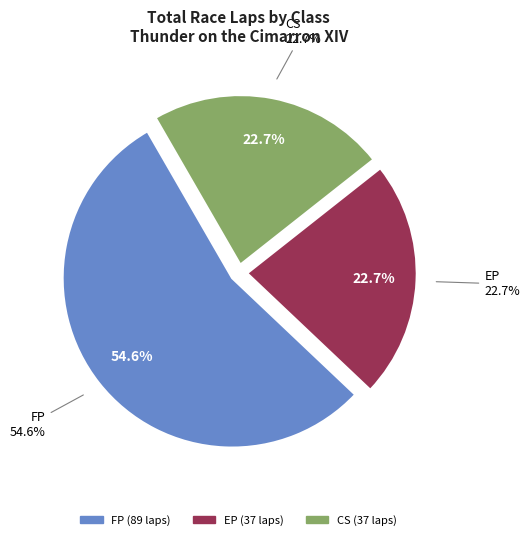

Does CS account for over 50% of the chart?

No